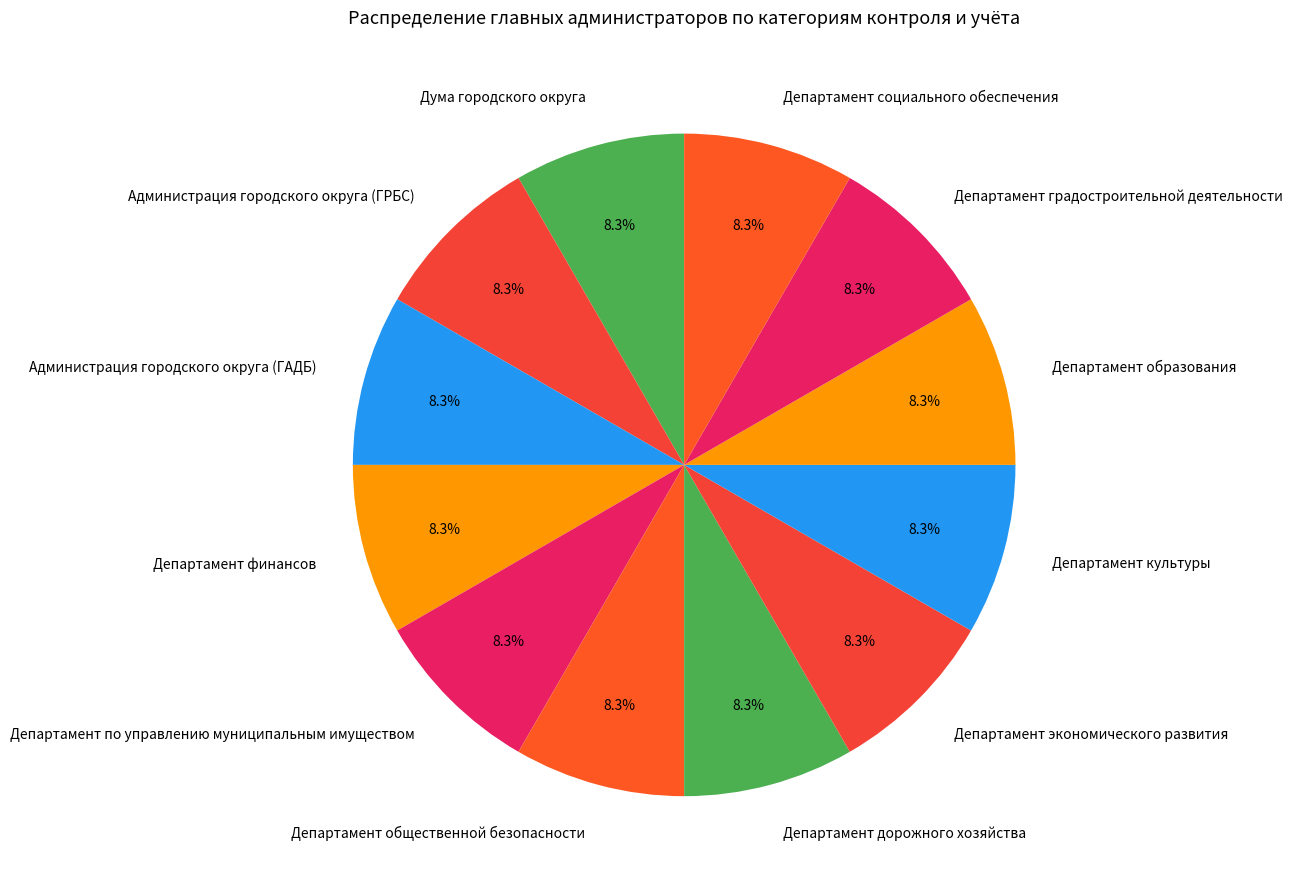

What percentage do Департамент общественной безопасности and Дума городского округа together represent?

16.6%